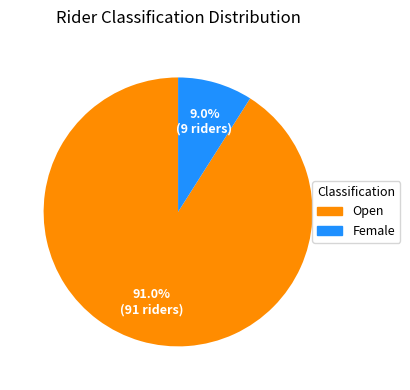

Between Open and Female, which is larger?

Open